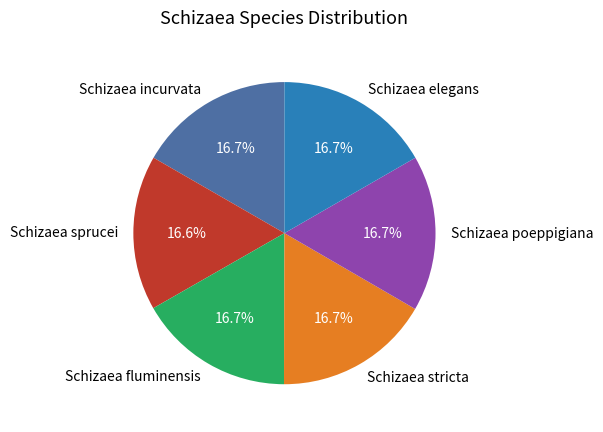

Combined, what portion of the pie is Schizaea poeppigiana and Schizaea fluminensis?

33.4%